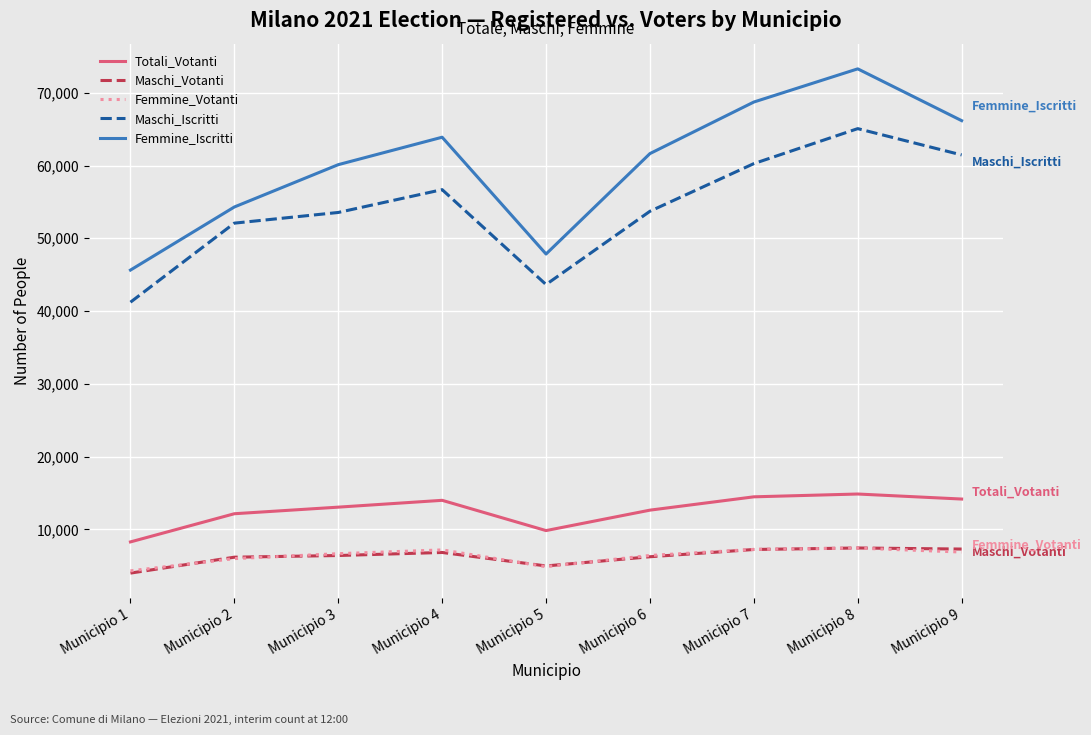

The value of Maschi_Iscritti at Municipio 2 is 84476. True or false?

False